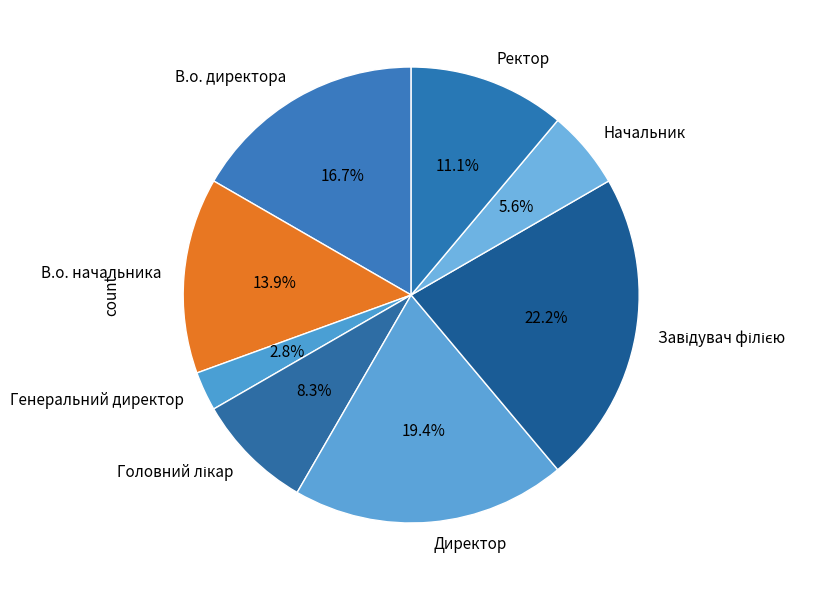

Which has a higher value, Генеральний директор or Директор?

Директор